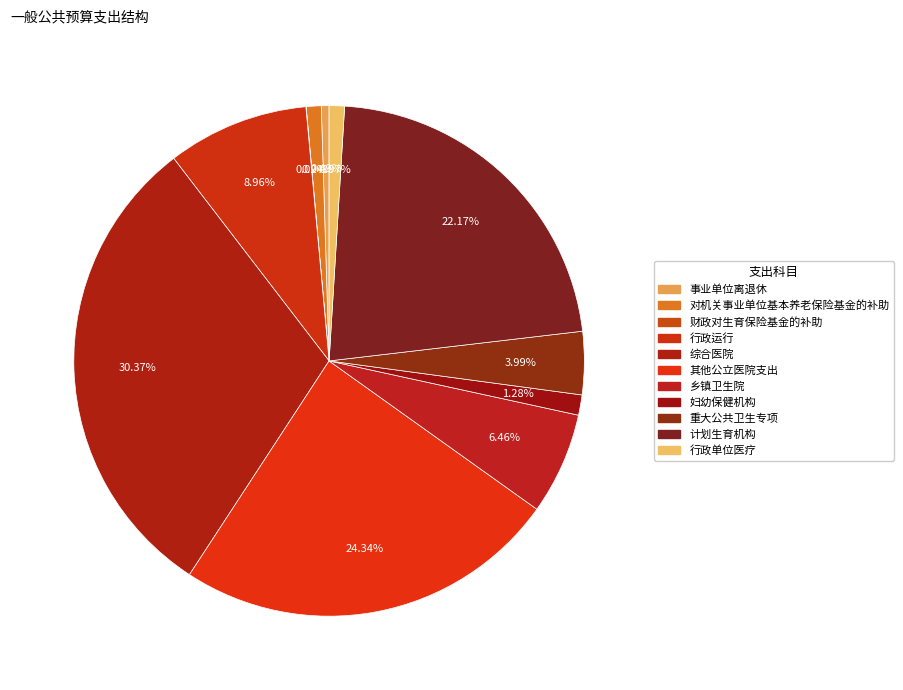

Is 其他公立医院支出 the majority of the pie?

No